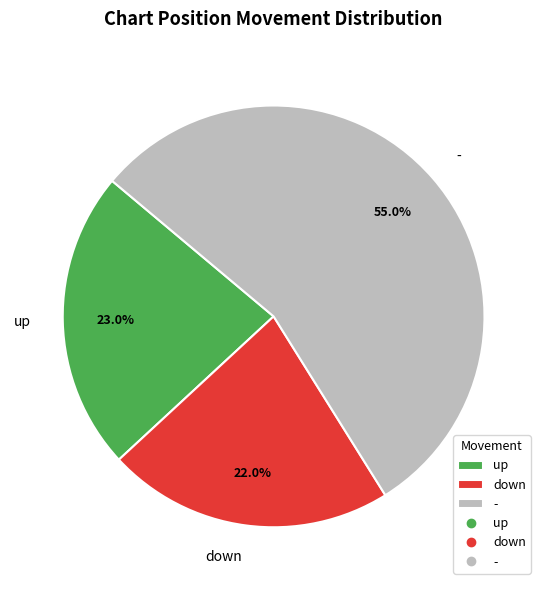

Is down the majority of the pie?

No